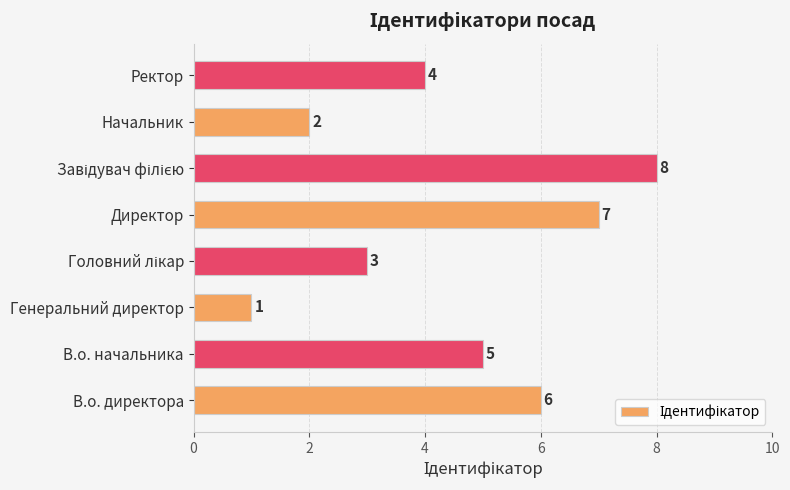

Which has a higher value, Директор or Генеральний директор?

Директор